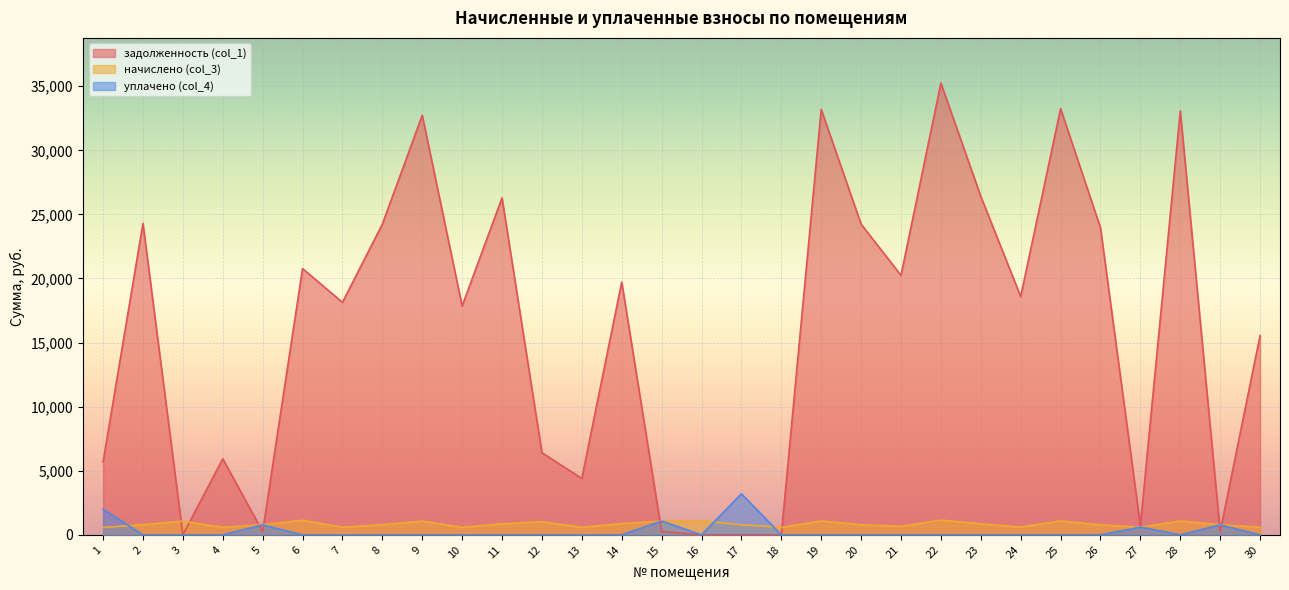

Reading left to right, what are all the values shown in this chart?

задолженность (col_1): 1=5681.2	2=24297.2	3=0.0	4=5929.4	5=249.8	6=20774.5	7=18137.4	8=24240.4	9=32738.8	10=17852.3	11=26293.6	12=6403.8	13=4397.3	14=19721.0	15=253.6	16=0.0	17=0.0	18=0.0	19=33195.0	20=24240.4	21=20247.8	22=35248.2	23=26407.7	24=18593.6	25=33252.0	26=23955.1	27=719.3	28=33080.9	29=249.7	30=15545.3
начислено (col_3): 1=576.6	2=792.4	3=1069.5	4=585.9	5=784.9	6=1134.6	7=591.5	8=790.5	9=1067.6	10=582.2	11=857.5	12=1023.0	13=587.8	14=872.3	15=1071.4	16=1078.8	17=786.8	18=582.2	19=1082.5	20=790.5	21=660.3	22=1149.5	23=861.2	24=606.4	25=1084.4	26=781.2	27=587.8	28=1078.8	29=783.1	30=587.8
уплачено (col_4): 1=2000.0	2=0.0	3=0.0	4=0.0	5=773.1	6=0.0	7=0.0	8=0.0	9=0.0	10=0.0	11=0.0	12=0.0	13=0.0	14=0.0	15=1072.0	16=0.0	17=3200.0	18=0.0	19=0.0	20=0.0	21=0.0	22=0.0	23=0.0	24=0.0	25=0.0	26=0.0	27=600.0	28=0.0	29=771.8	30=0.0